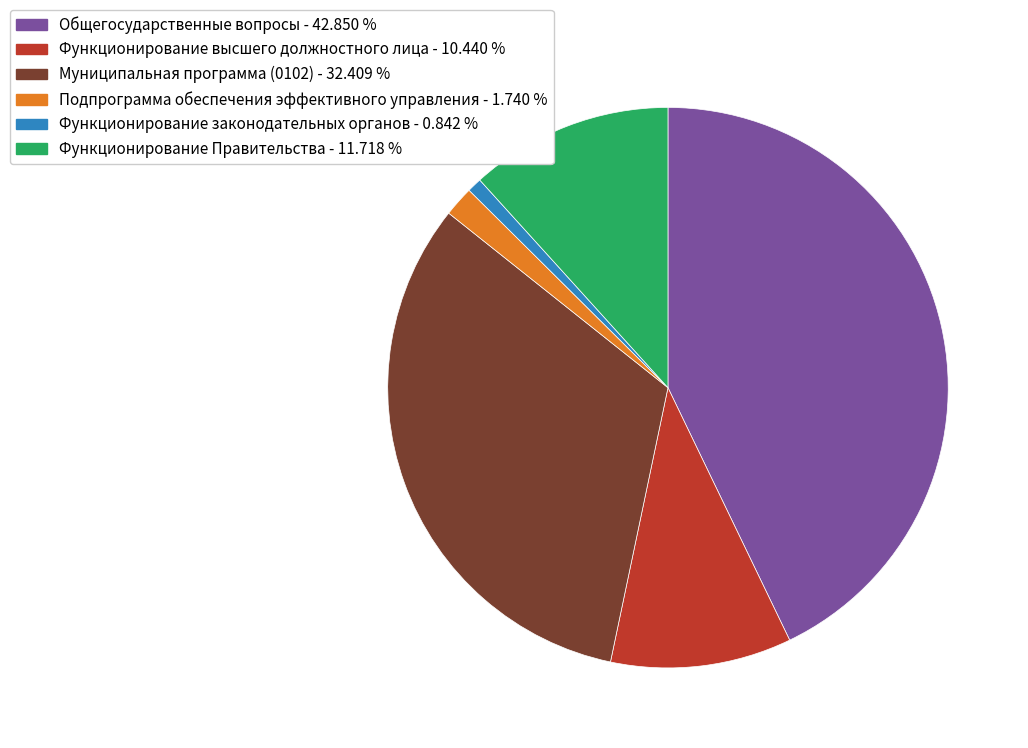

Combined, do Муниципальная программа (0102) and Функционирование высшего должностного лица account for over 50%?

No